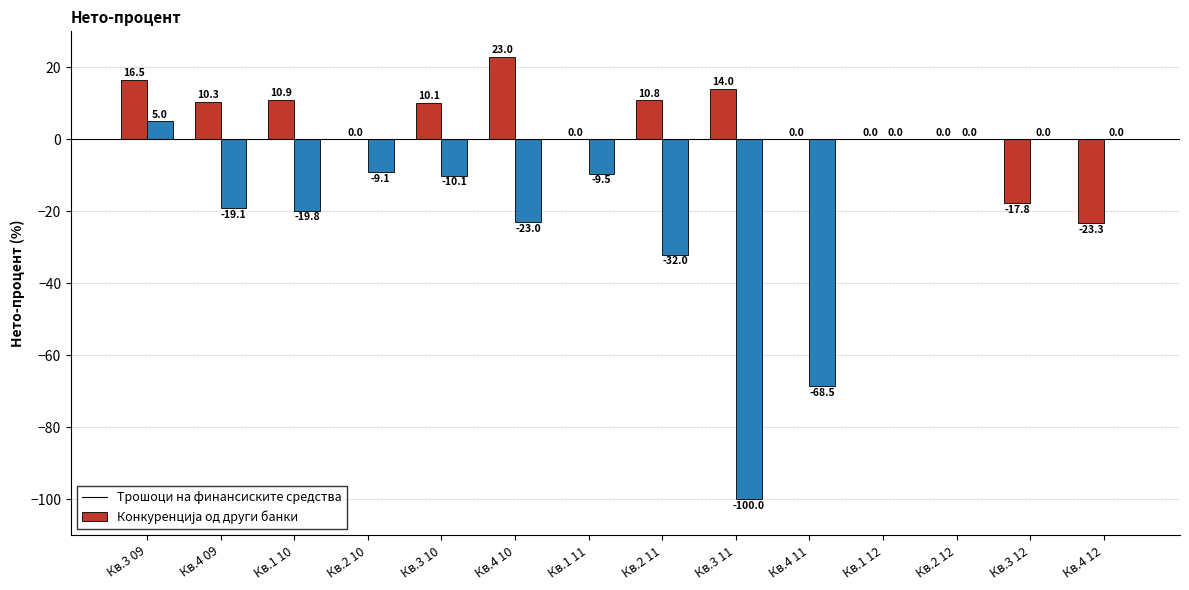

Where does the Трошоци на финансиските средства series first go above 10?

Кв.3 09